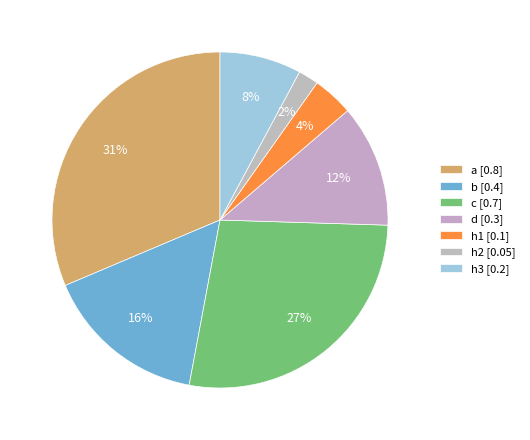

True or false: h3 accounts for 8% of the total.

True